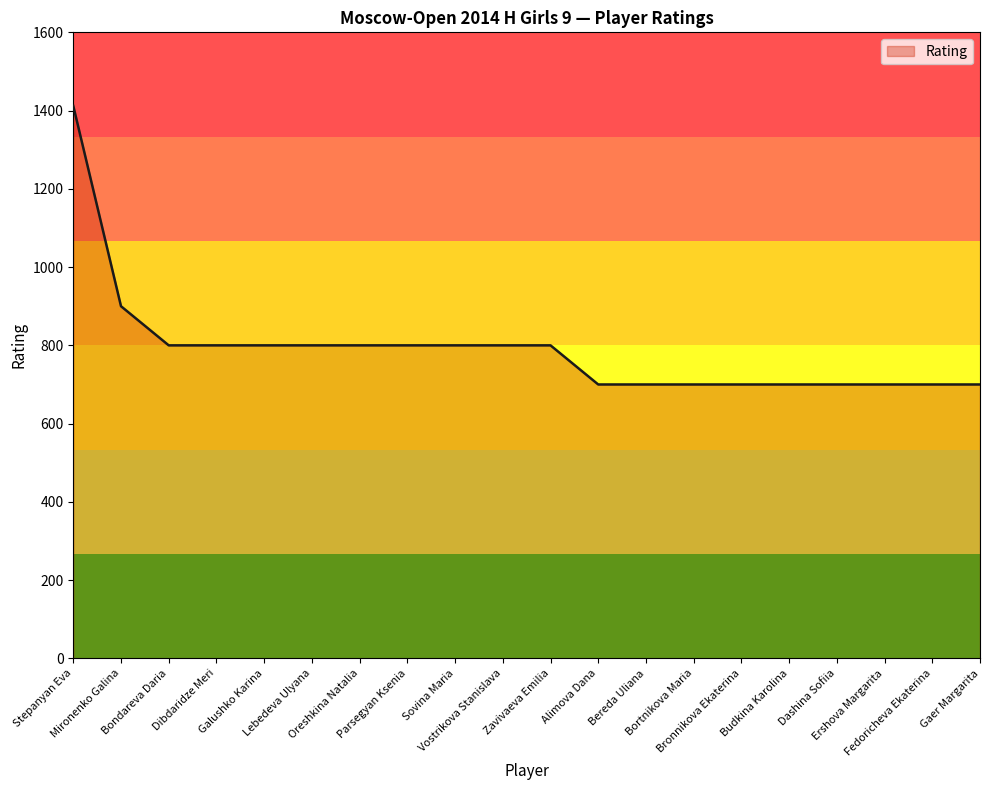

Is it true that the value at Bortnikova Maria is 160?

False